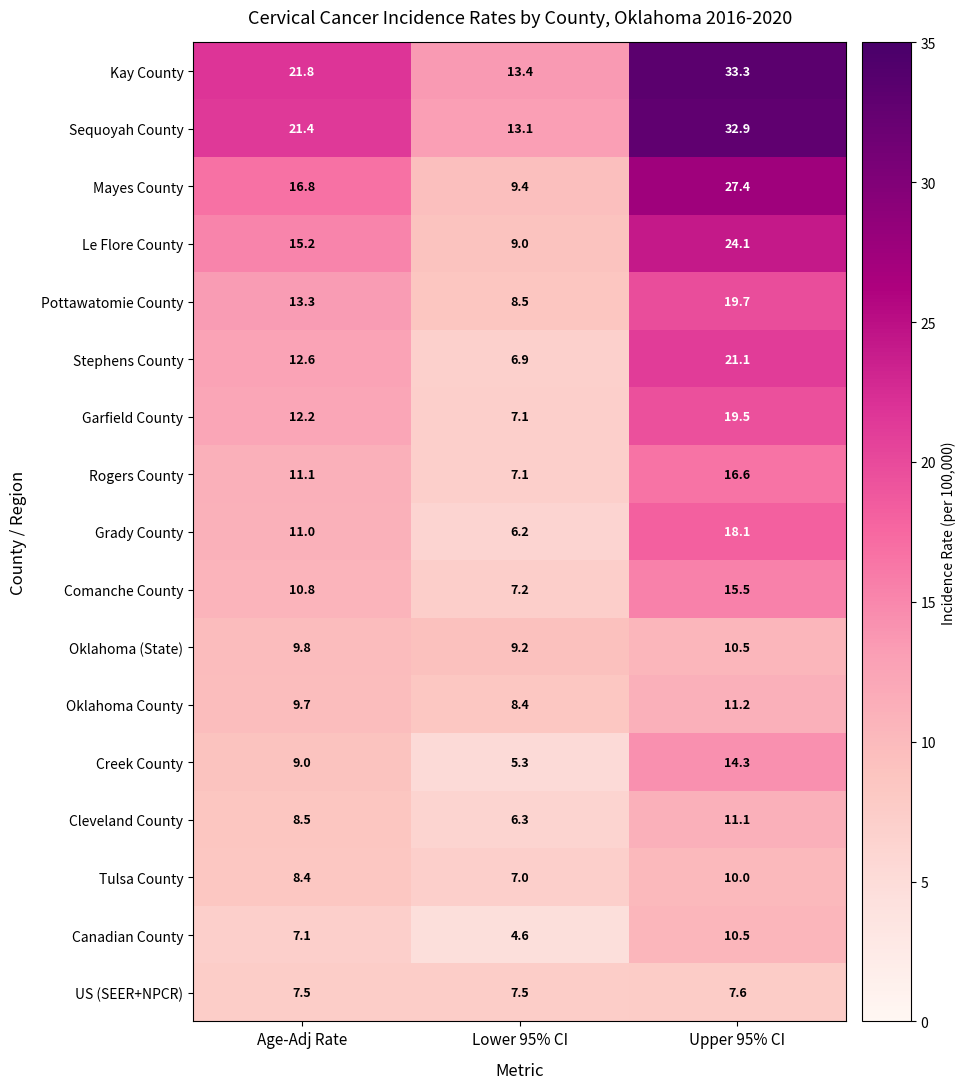

True or false: Comanche County has a value of 6.0 at Upper 95% CI.

False